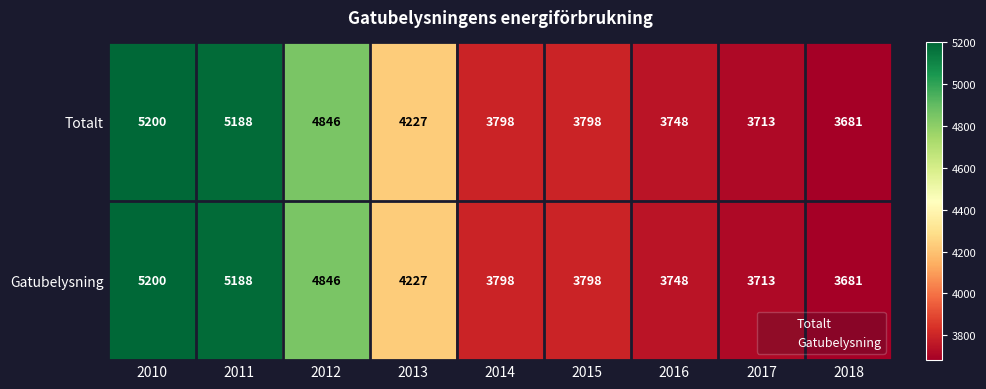

At which category is the sum across all series the highest?

2010